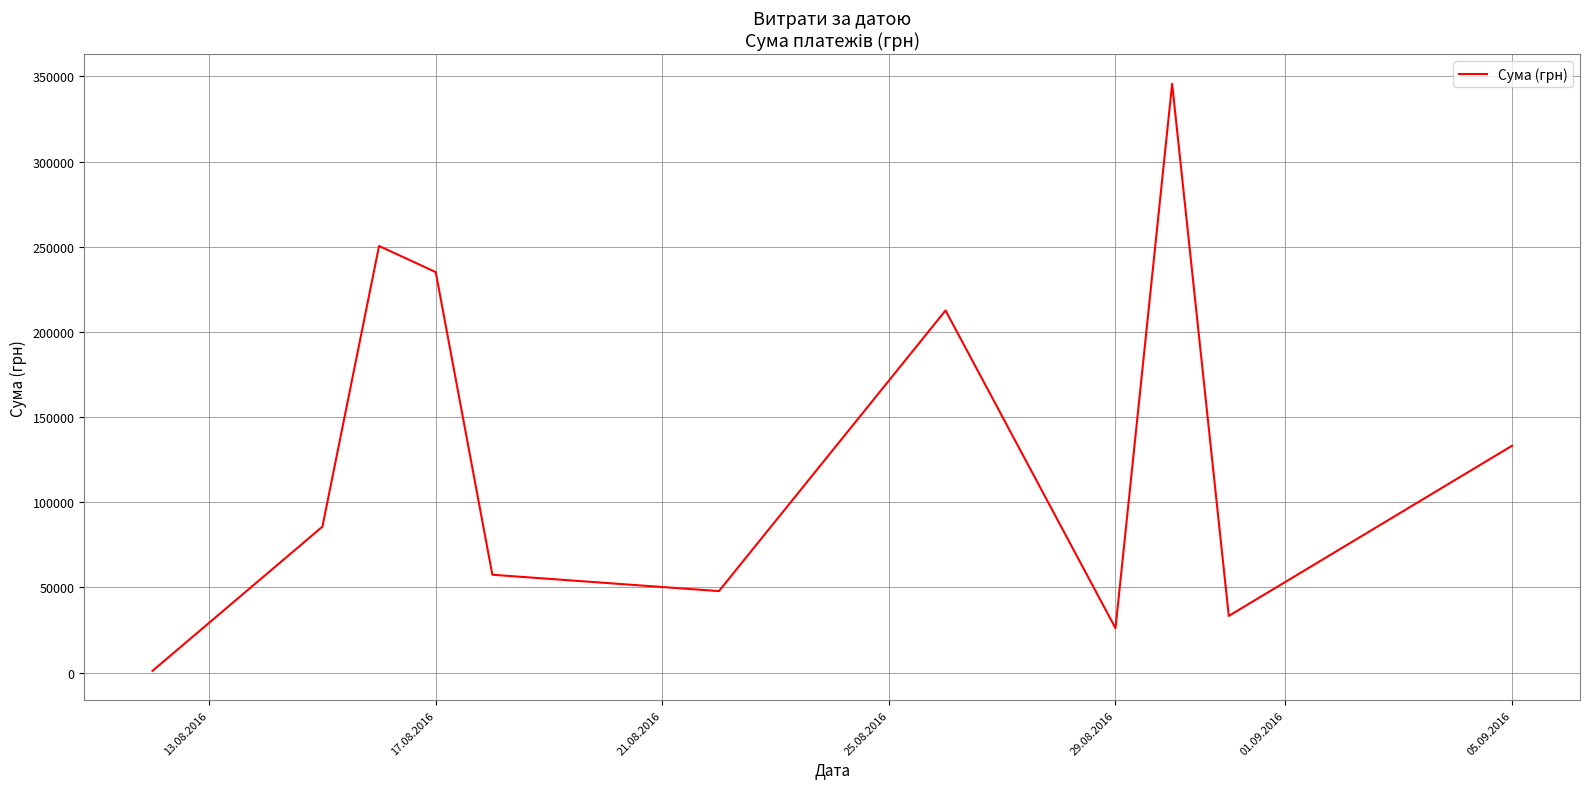

Does the chart display data point markers on the line(s)?

No